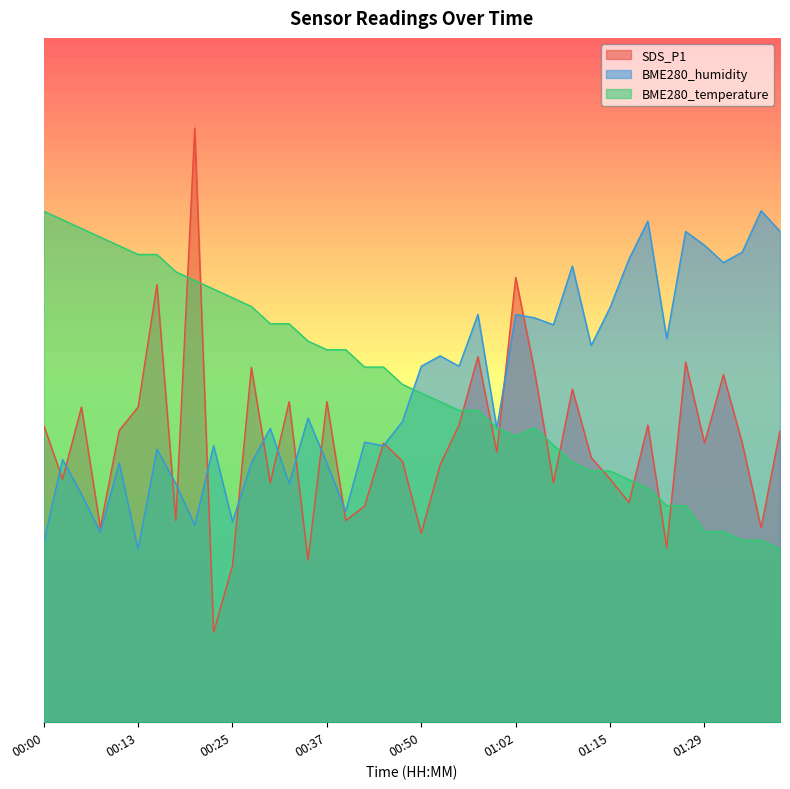

Which label corresponds to the largest value in the chart?

00:20